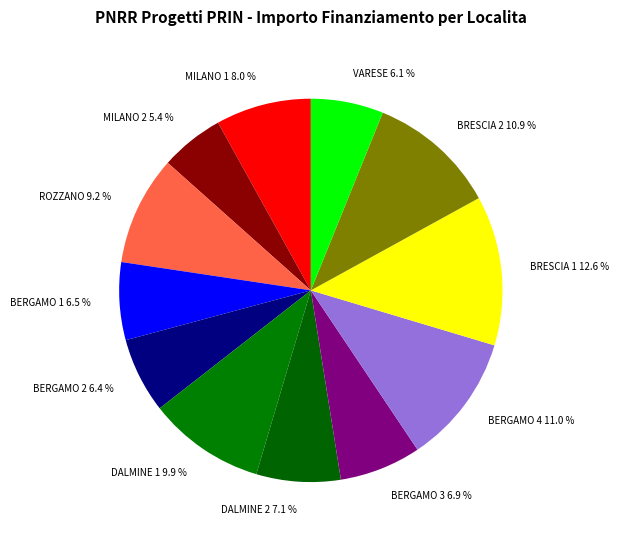

Is the sum of BERGAMO 4 and BERGAMO 1 greater than half?

No